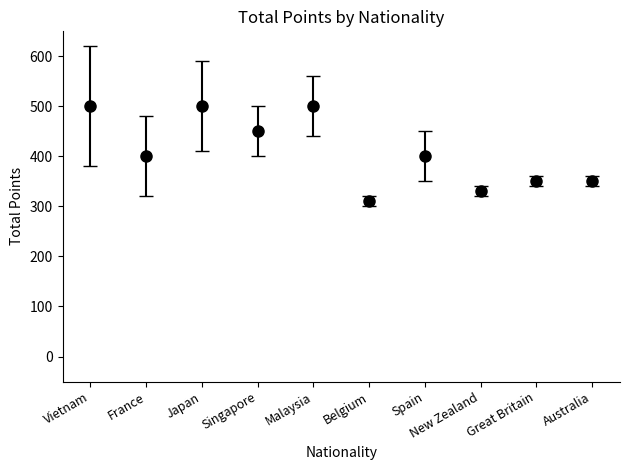

Which label corresponds to the smallest value in the chart?

Belgium